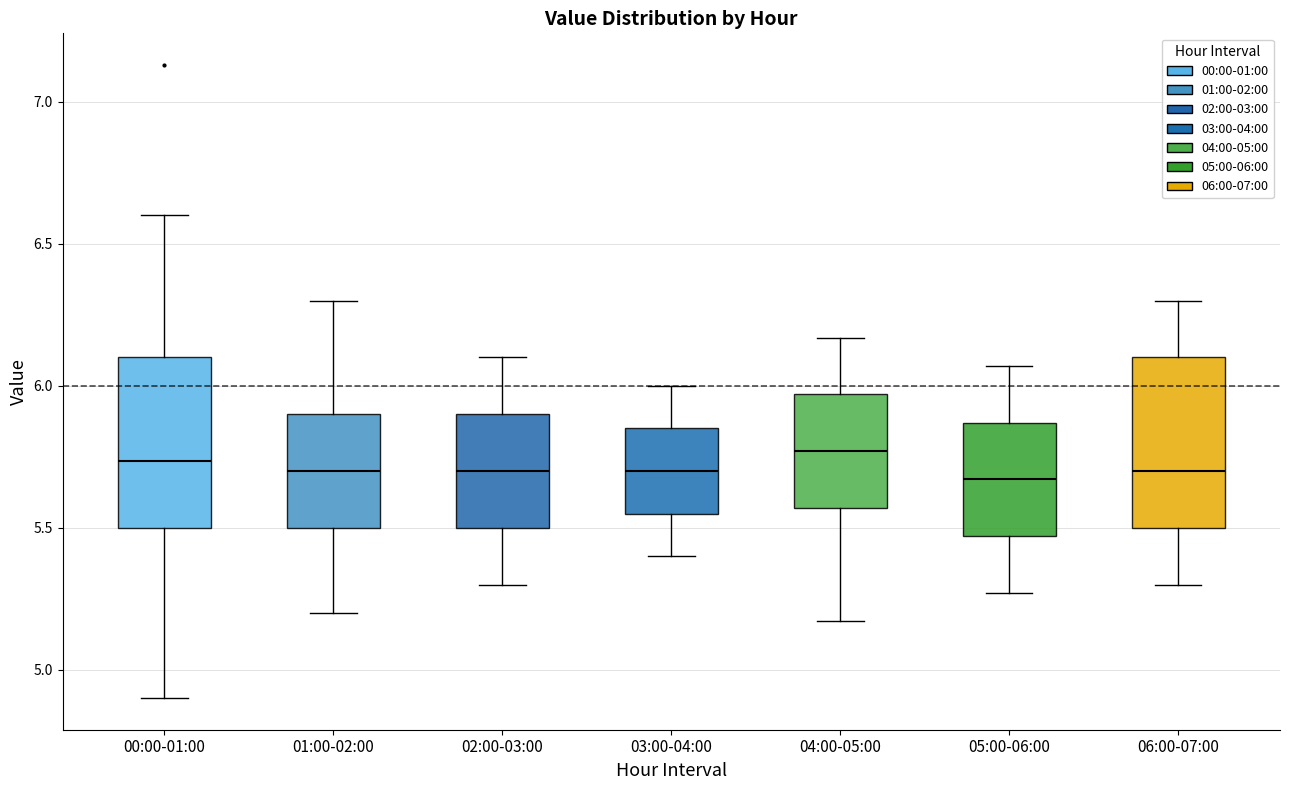

Reading left to right, read every box against the y-axis: the position of its median line, the range the box covers, and the ends of its whiskers. The values are not printed on the chart, so give them approximately, as read against the axis.

00:00-01:00: median 5.75, box 5.50 to 6.10, whiskers 4.90 to 6.60
01:00-02:00: median 5.70, box 5.50 to 5.90, whiskers 5.20 to 6.30
02:00-03:00: median 5.70, box 5.50 to 5.90, whiskers 5.30 to 6.10
03:00-04:00: median 5.70, box 5.55 to 5.85, whiskers 5.40 to 6.00
04:00-05:00: median 5.75, box 5.55 to 5.95, whiskers 5.15 to 6.15
05:00-06:00: median 5.65, box 5.45 to 5.85, whiskers 5.25 to 6.05
06:00-07:00: median 5.70, box 5.50 to 6.10, whiskers 5.30 to 6.30